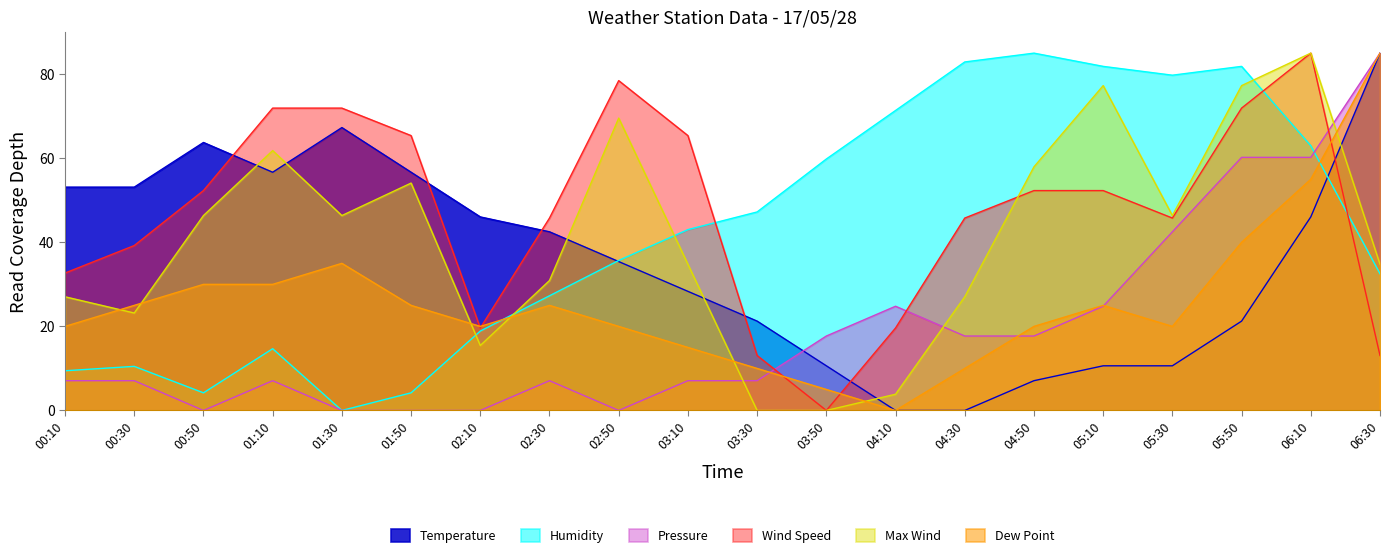

What is the difference between the Pressure values at 06:10 and 03:50?

42.5